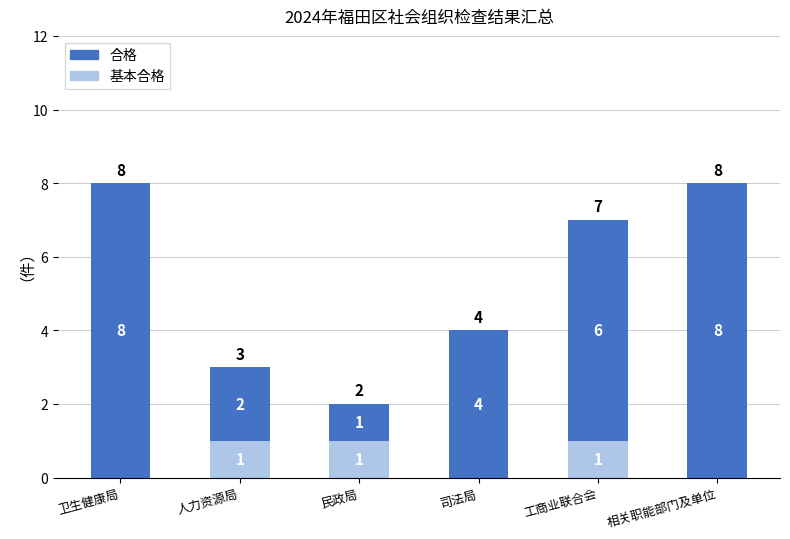

What is the total value across all series at 工商业联合会?

7